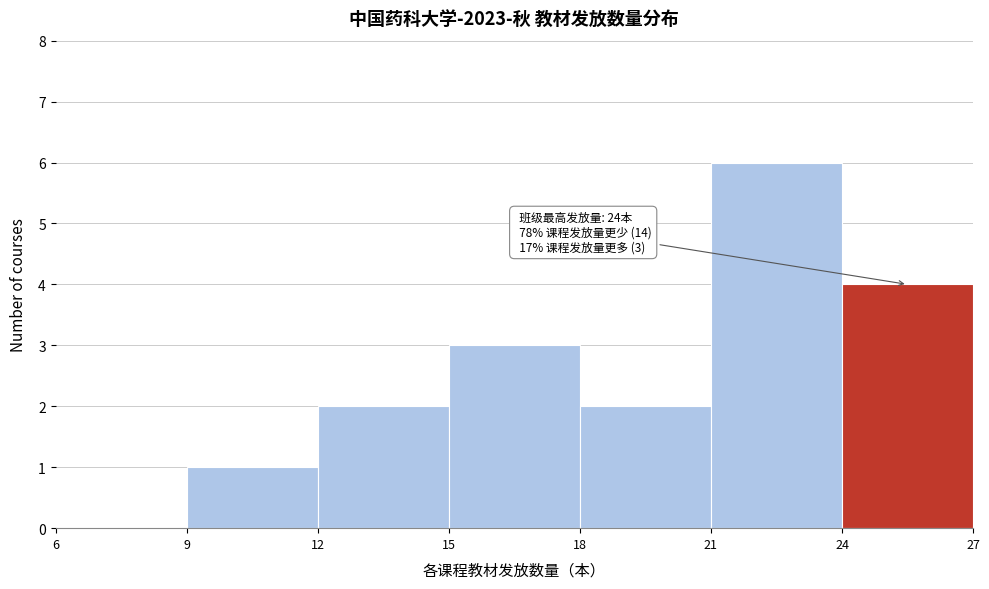

Which range on the x-axis has the tallest bar?

21 to 24